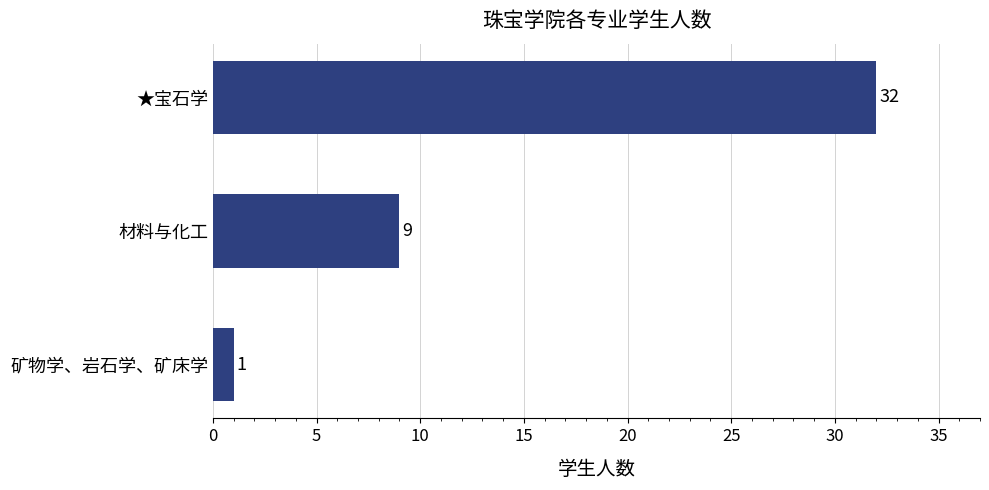

Are the bars grouped side by side (vs. stacked)?

No